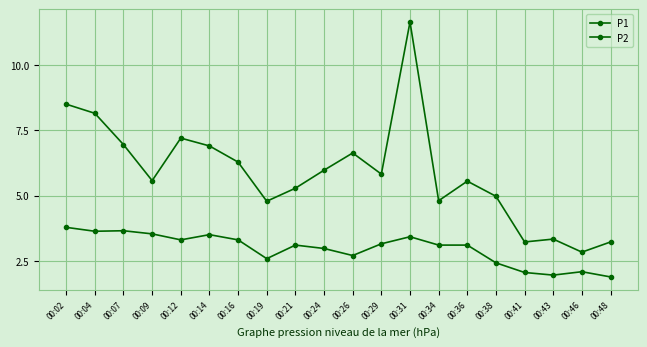

Is this an area chart (filled region under the line)?

No